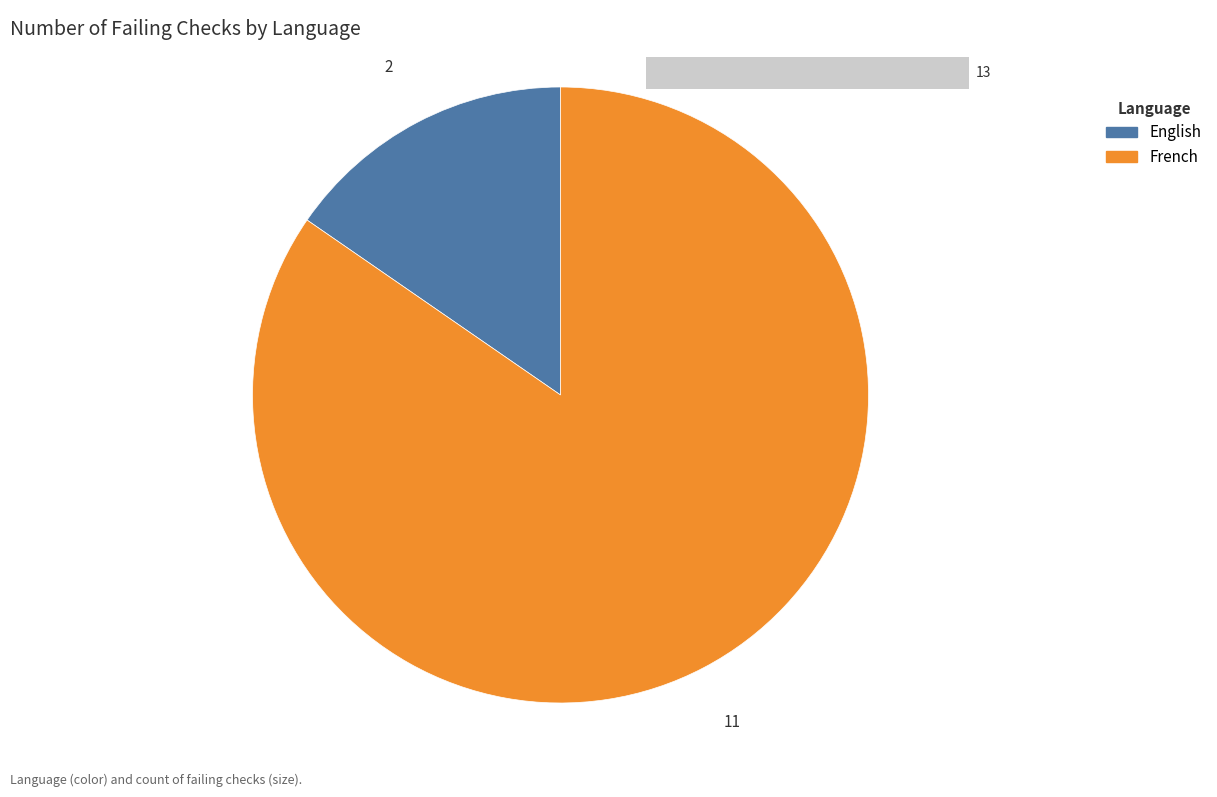

True or false: French accounts for 77% of the total.

False